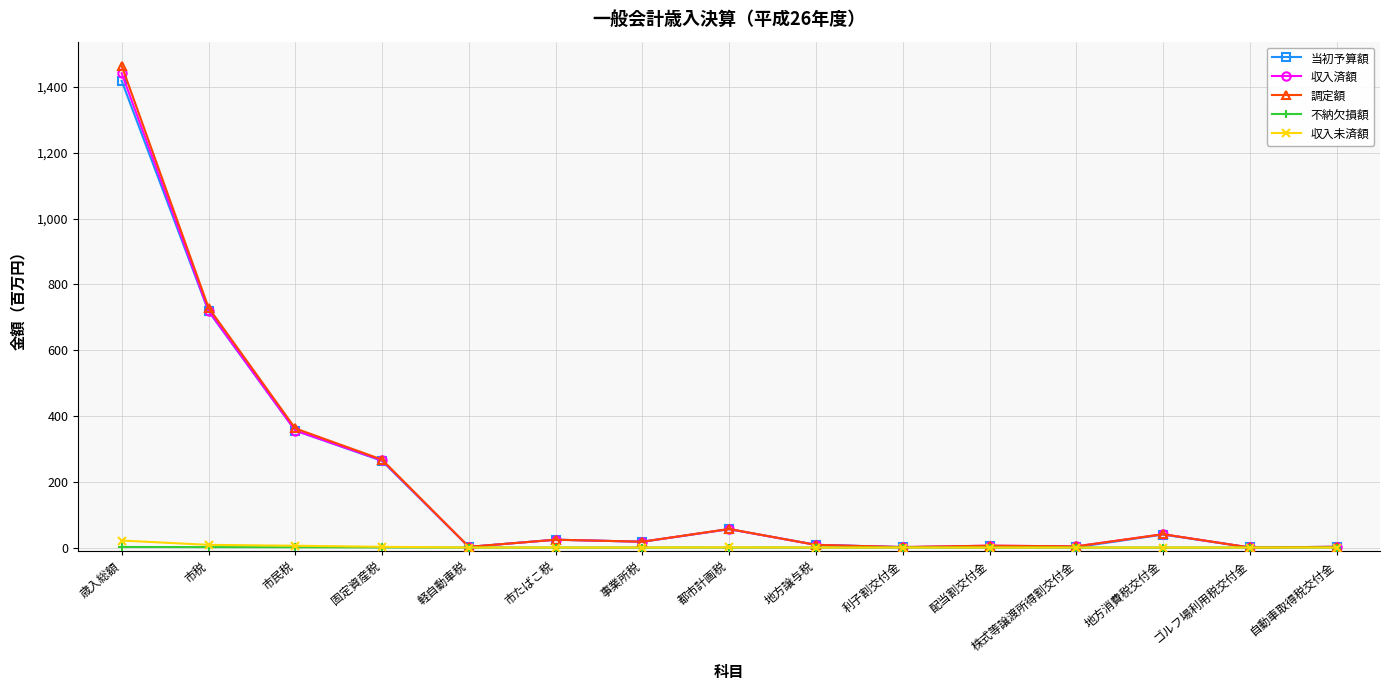

What is the label of the 12th point from the right?

固定資産税